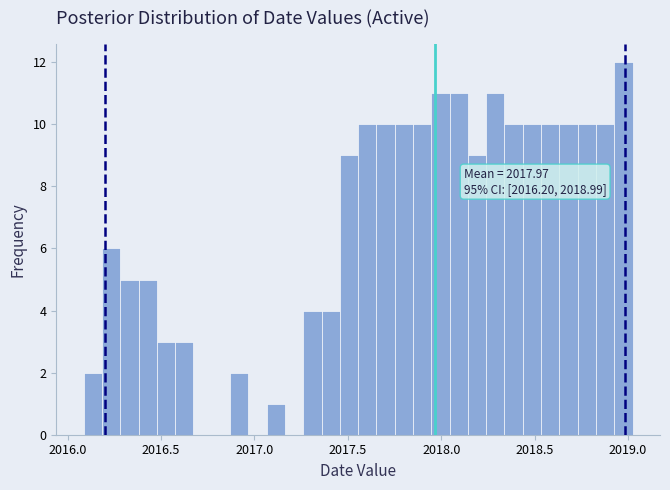

Around what value on the x-axis is the tallest bar? Give the approximate position of its centre, as read against the axis.

2019.00